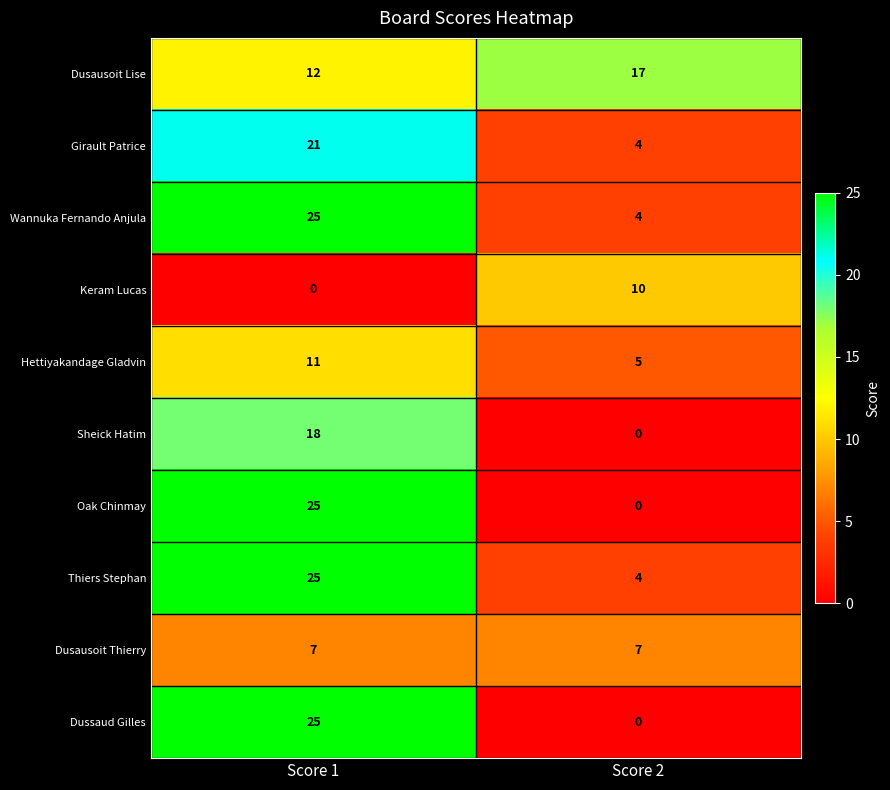

Reading left to right, transcribe all the data shown in this chart.

Dusausoit Lise: 12	17
Girault Patrice: 21	4
Wannuka Fernando Anjula: 25	4
Keram Lucas: 0	10
Hettiyakandage Gladvin: 11	5
Sheick Hatim: 18	0
Oak Chinmay: 25	0
Thiers Stephan: 25	4
Dusausoit Thierry: 7	7
Dussaud Gilles: 25	0